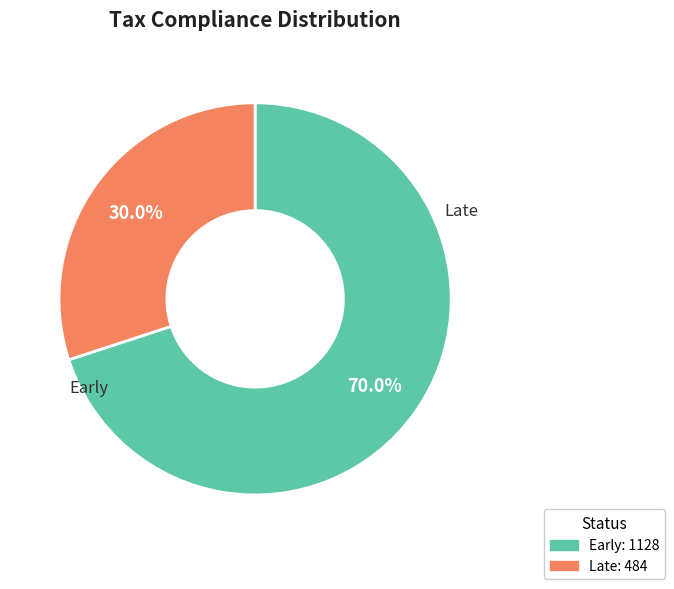

Is there any slice that represents more than half of the pie?

Yes